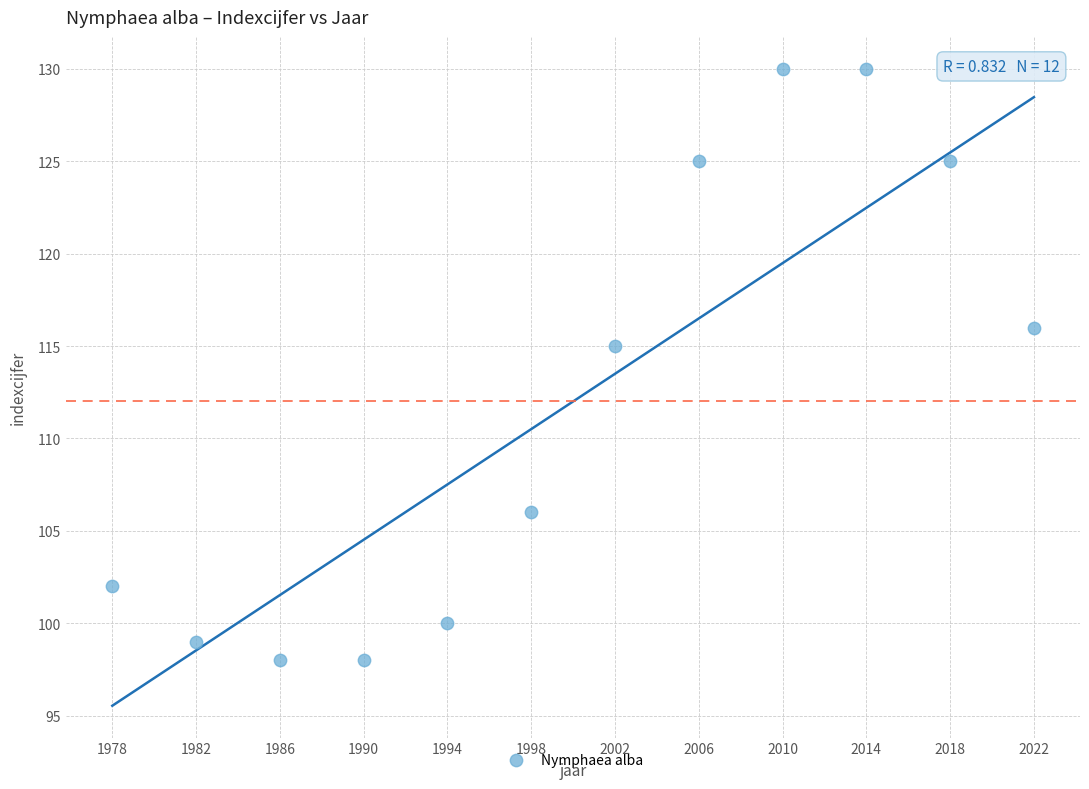

What Y value in the scatter plot is closest to 114?

115